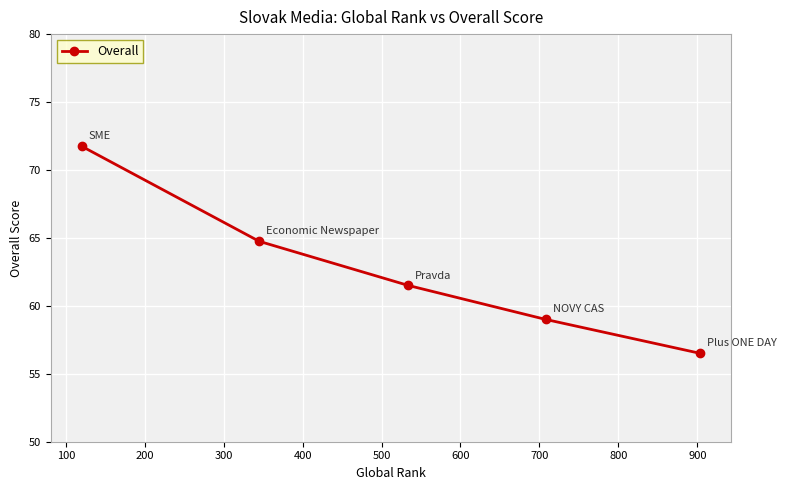

What is the minimum value shown in the chart?

56.5